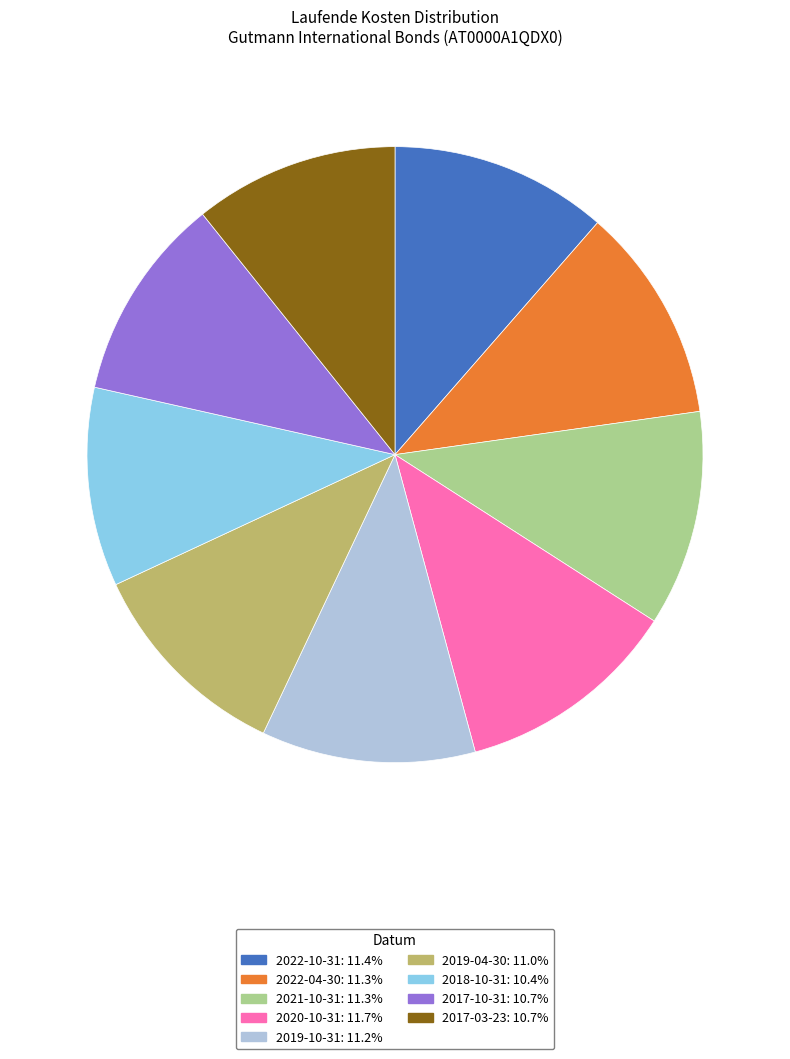

Do 2018-10-31 and 2019-10-31 together represent more than half of the pie?

No